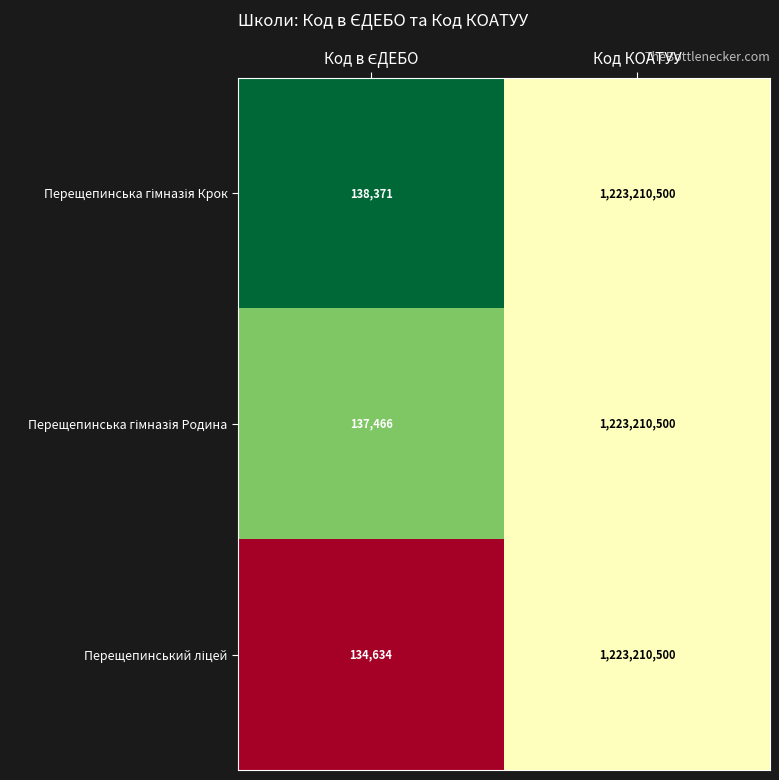

What is the smallest value displayed?

134634